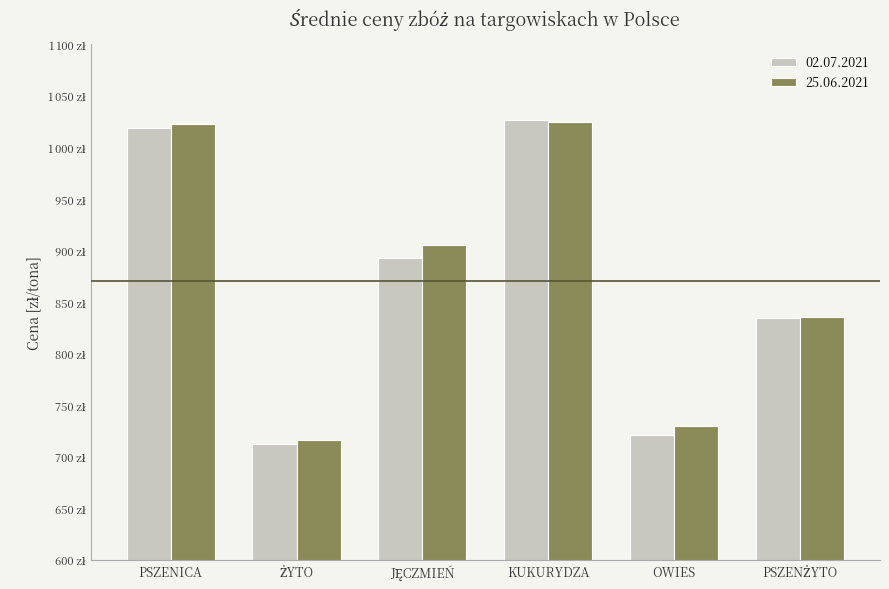

Rank the categories by 25.06.2021 value from lowest to highest.

ŻYTO, OWIES, PSZENŻYTO, JĘCZMIEŃ, PSZENICA, KUKURYDZA